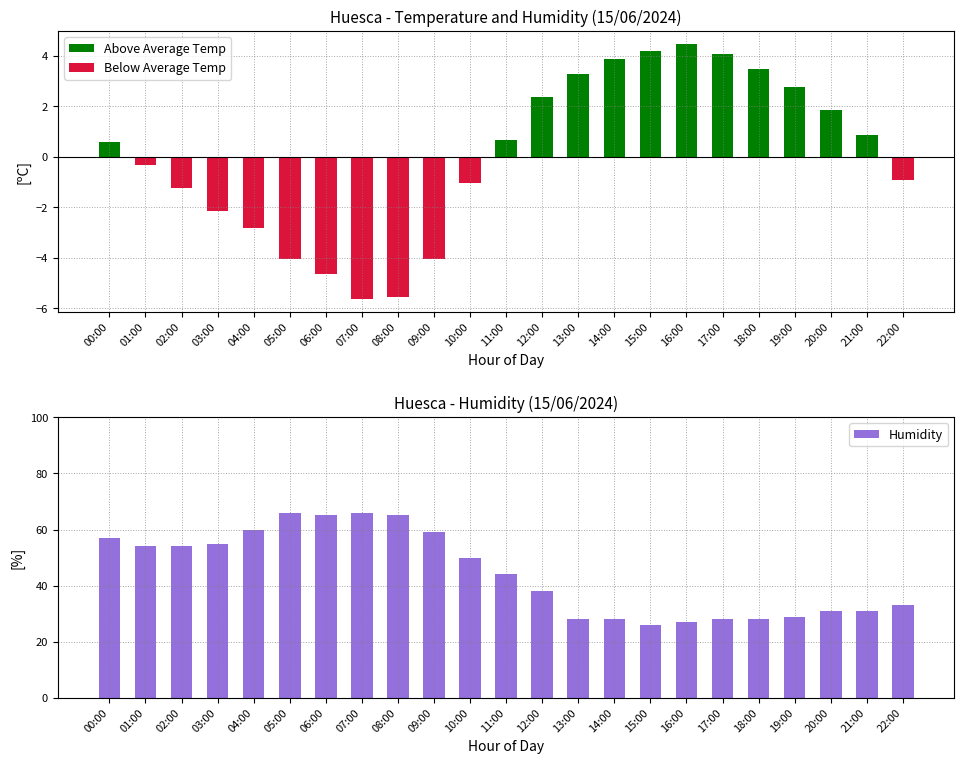

What is the sum of the Below Average Temp values at 02:00 and 18:00?

-1.2